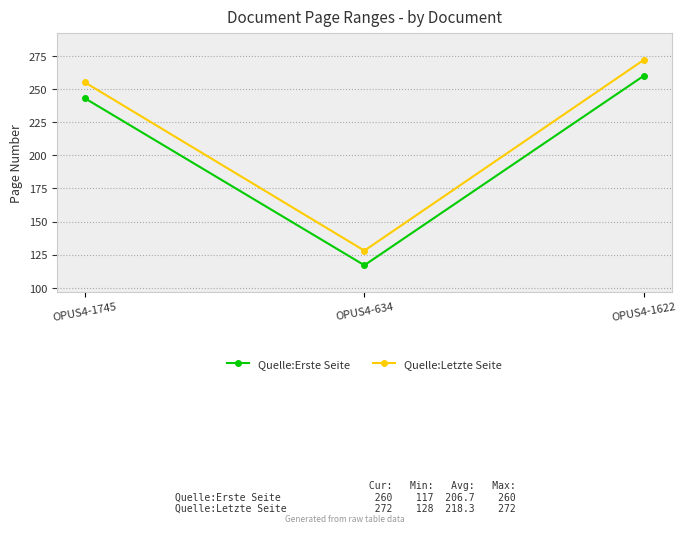

What is the value of the Quelle:Erste Seite point at the 1st from the left?

243